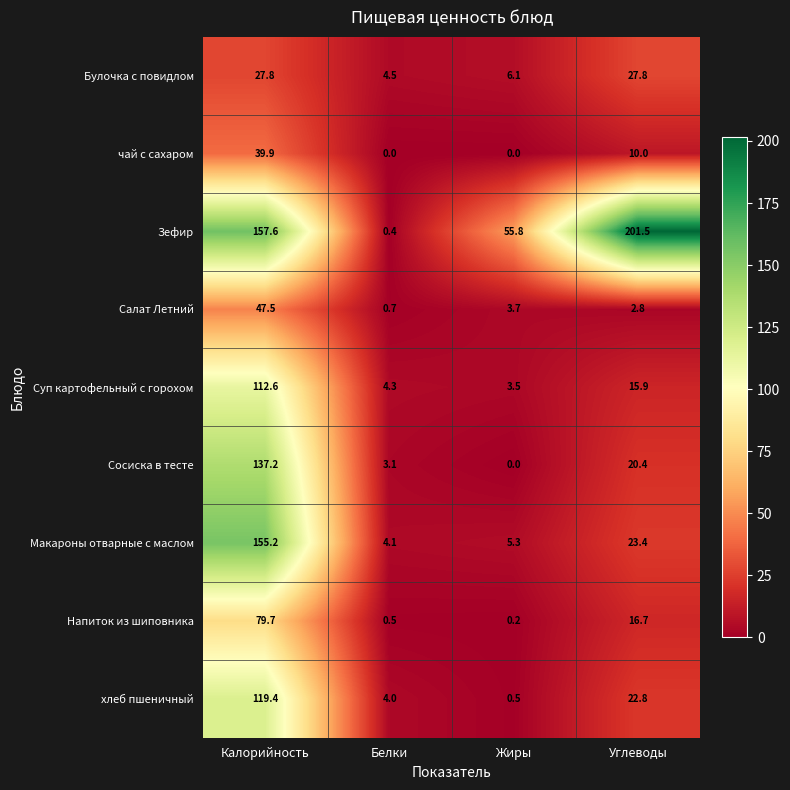

What is the spread (max minus min) of values at Углеводы?

198.7